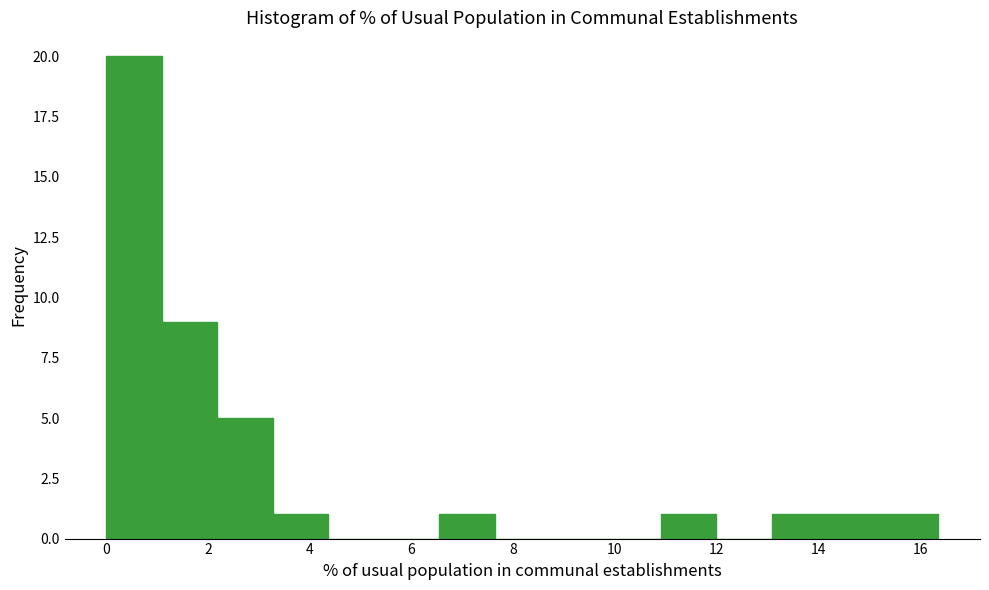

Reading left to right, list every bar in this chart as the range it spans on the x-axis followed by its height. Neither the bar edges nor the heights are printed on the chart, so give them approximately, as read against the axes.

0.0 to 1.0: 20
1.0 to 2.2: 9
2.2 to 3.2: 5
3.2 to 4.4: 1
4.4 to 5.4: 0
5.4 to 6.6: 0
6.6 to 7.6: 1
7.6 to 8.8: 0
8.8 to 9.8: 0
9.8 to 11.0: 0
11.0 to 12.0: 1
12.0 to 13.0: 0
13.0 to 14.2: 1
14.2 to 15.2: 1
15.2 to 16.4: 1